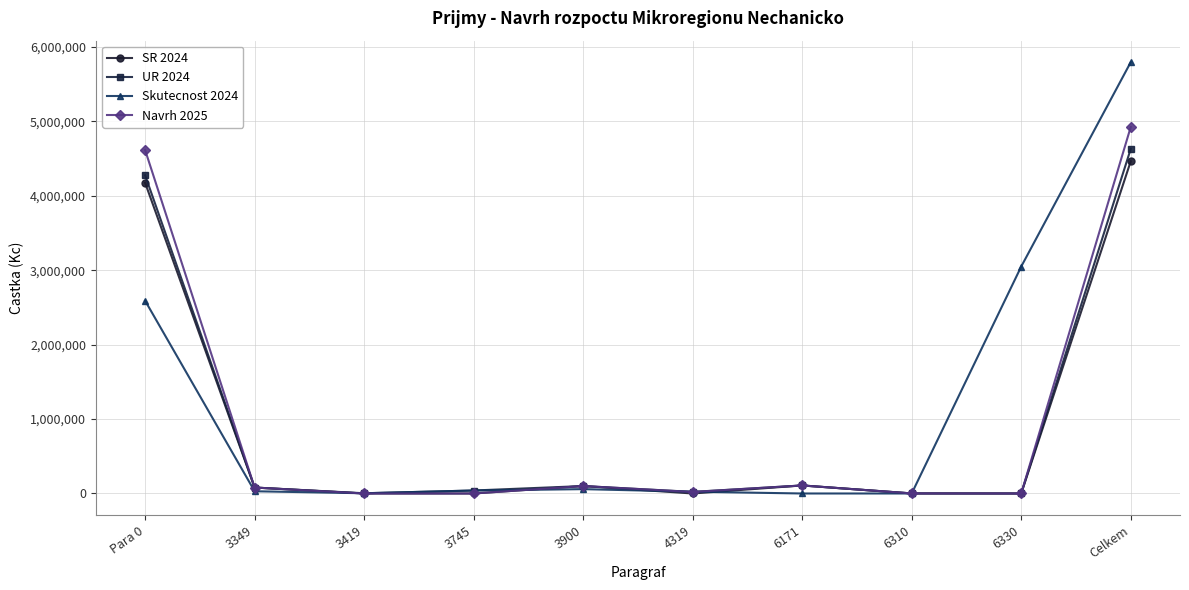

What is the label of the 8th point from the left?

6310